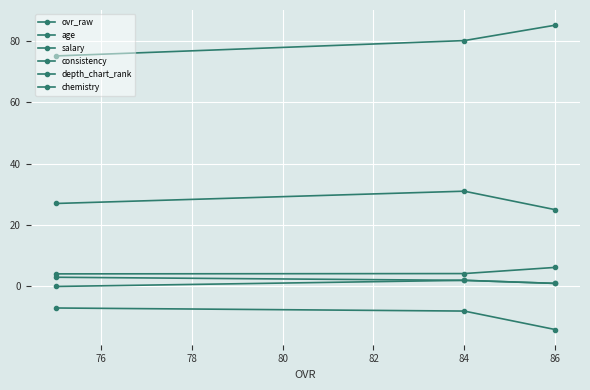

How many lines are shown in the chart?

6